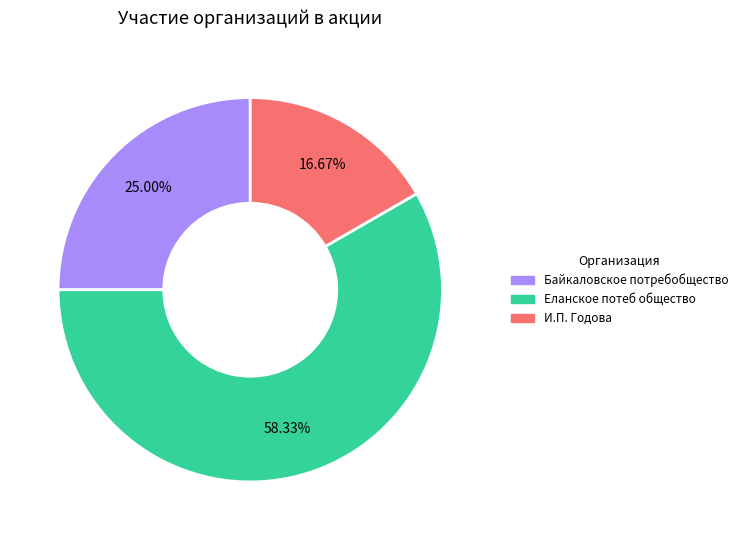

What is the smallest slice in the pie chart?

И.П. Годова